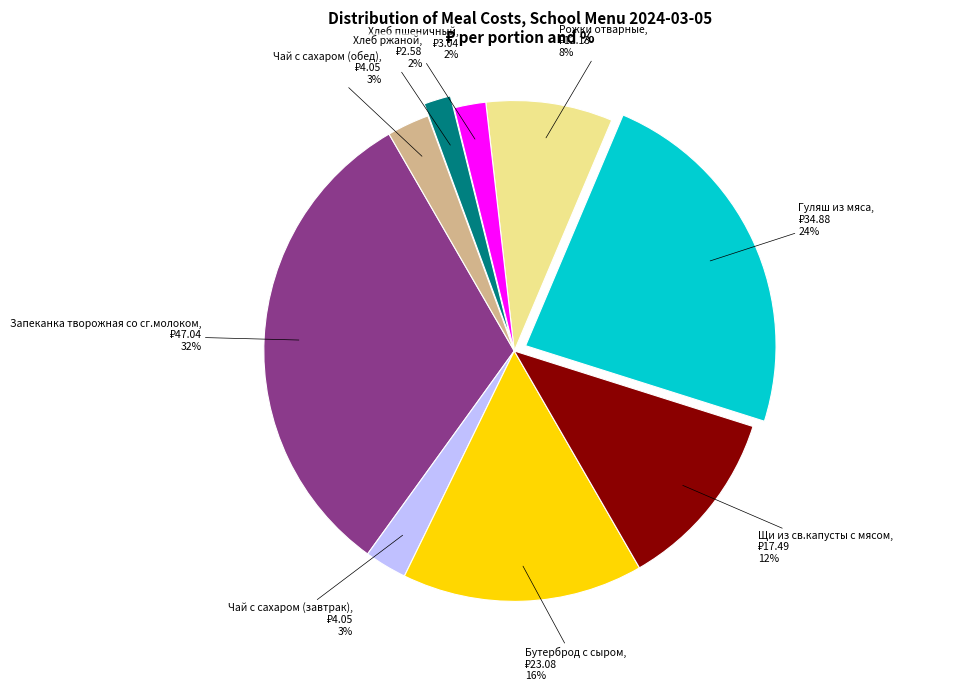

To the nearest percent, what is the average slice percentage?

11%